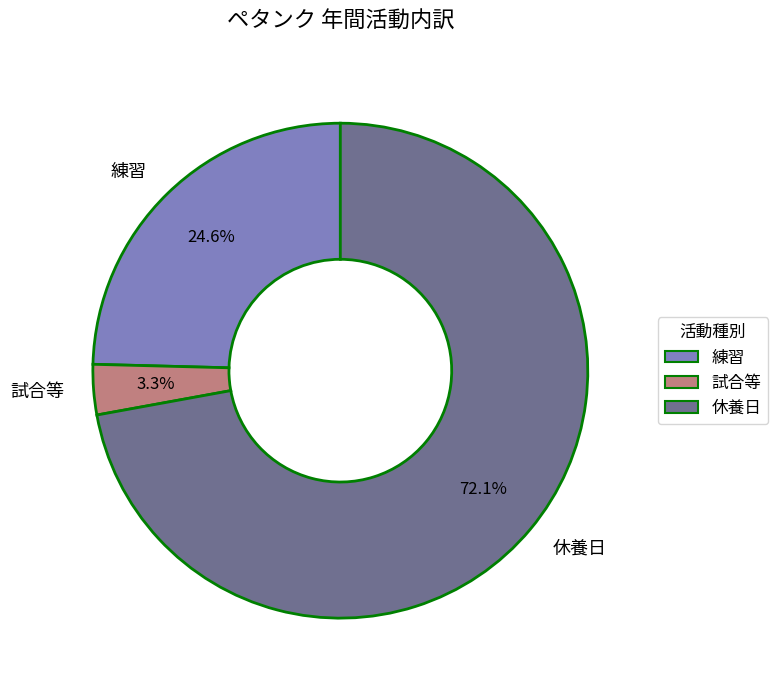

True or false: 練習 accounts for 25% of the total.

True